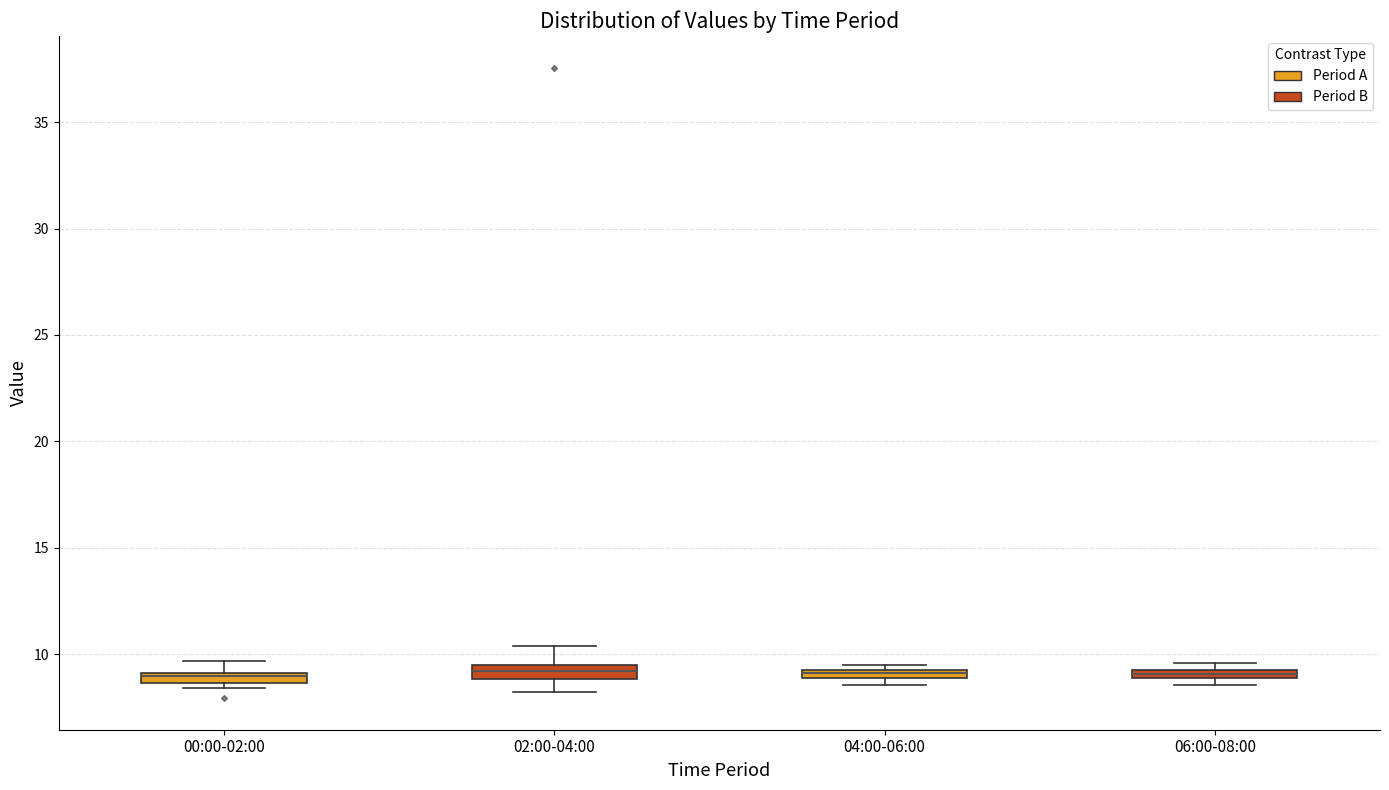

Where is the upper edge of the box for 06:00-08:00 on the y-axis? The values are not printed on the chart, so give them approximately, as read against the axis.

9.5